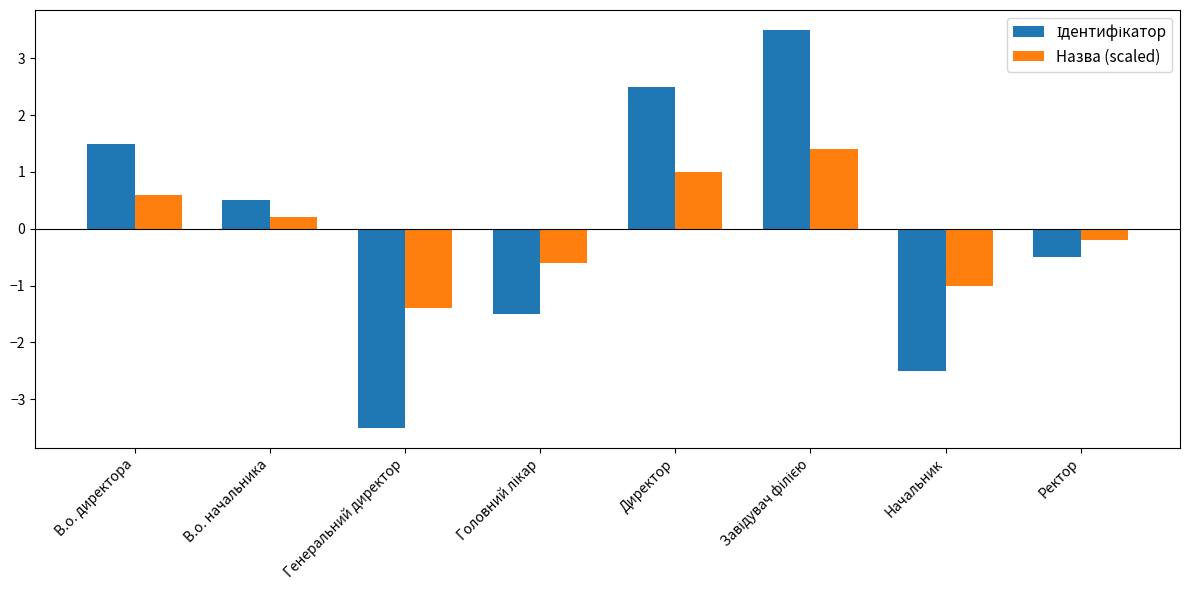

What position from the left is В.о. начальника?

2